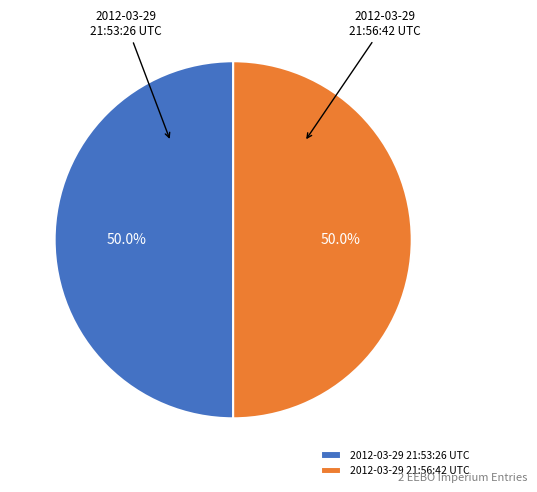

To the nearest percent, what percentage of the pie is 2012-03-29 21:53:26 UTC?

50%